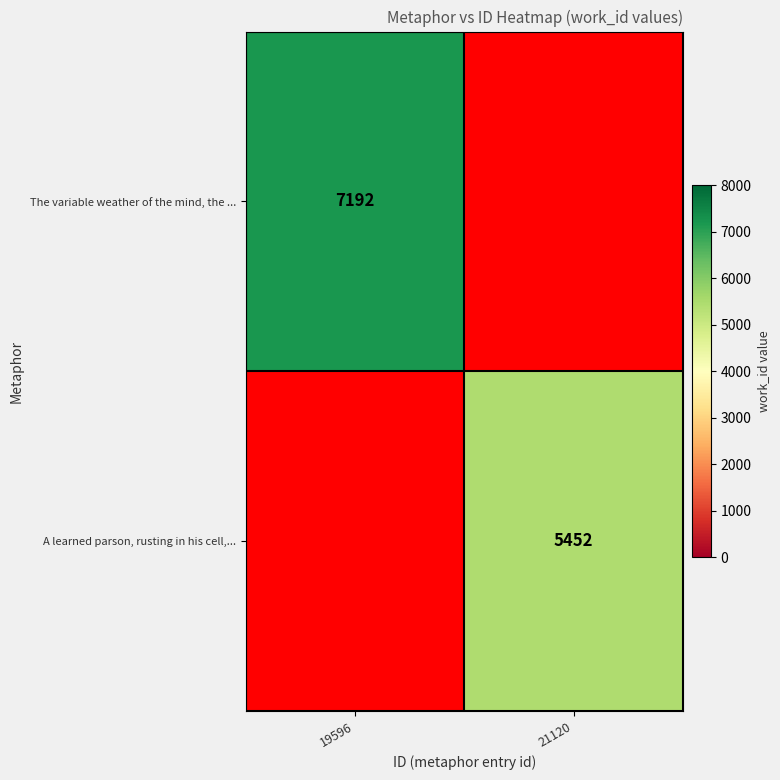

True or false: The variable weather of the mind, the ... has a value of 7192 at 19596.

True